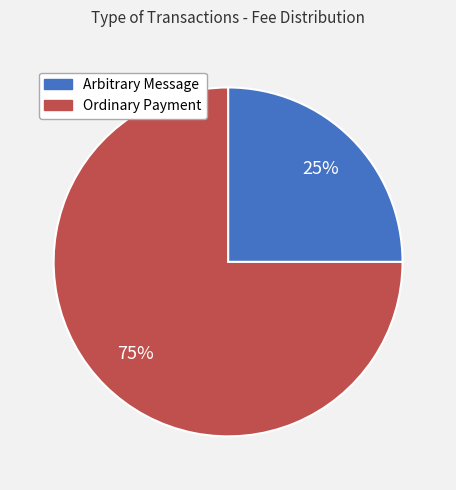

Do Arbitrary Message and Ordinary Payment together represent more than half of the pie?

Yes